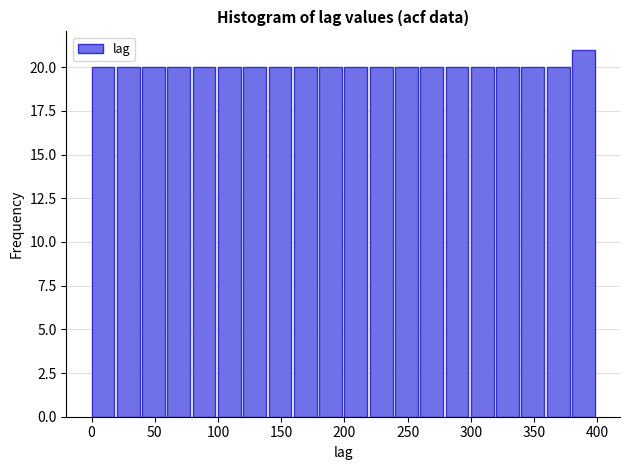

Which range on the x-axis has the tallest bar?

380 to 400